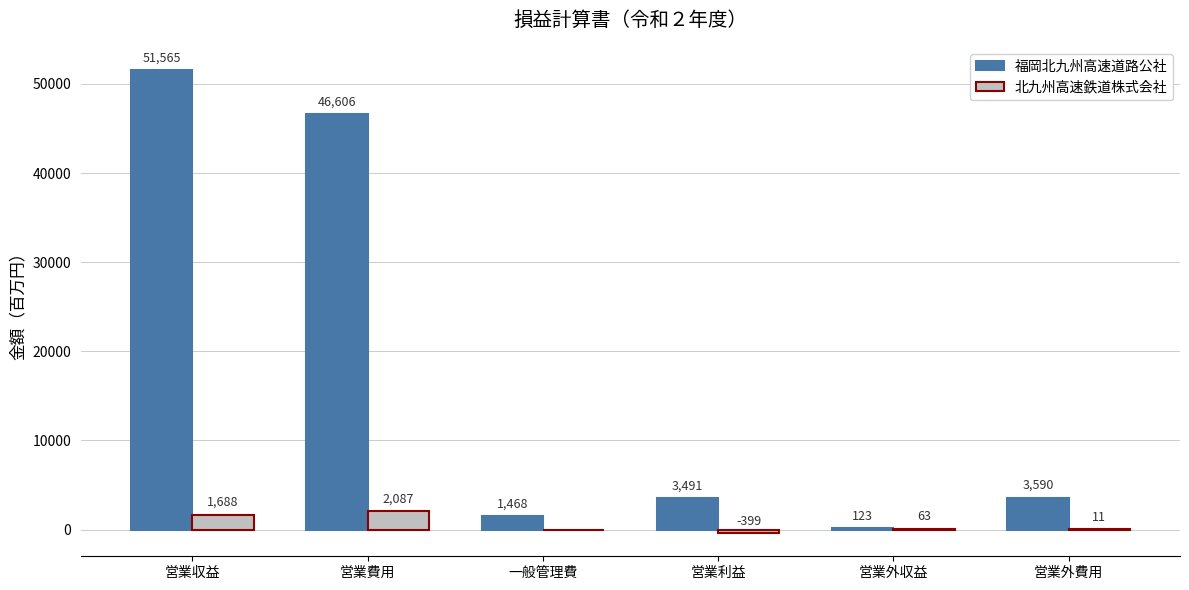

What is the sum of the 北九州高速鉄道株式会社 values at 営業費用 and 営業利益?

1688